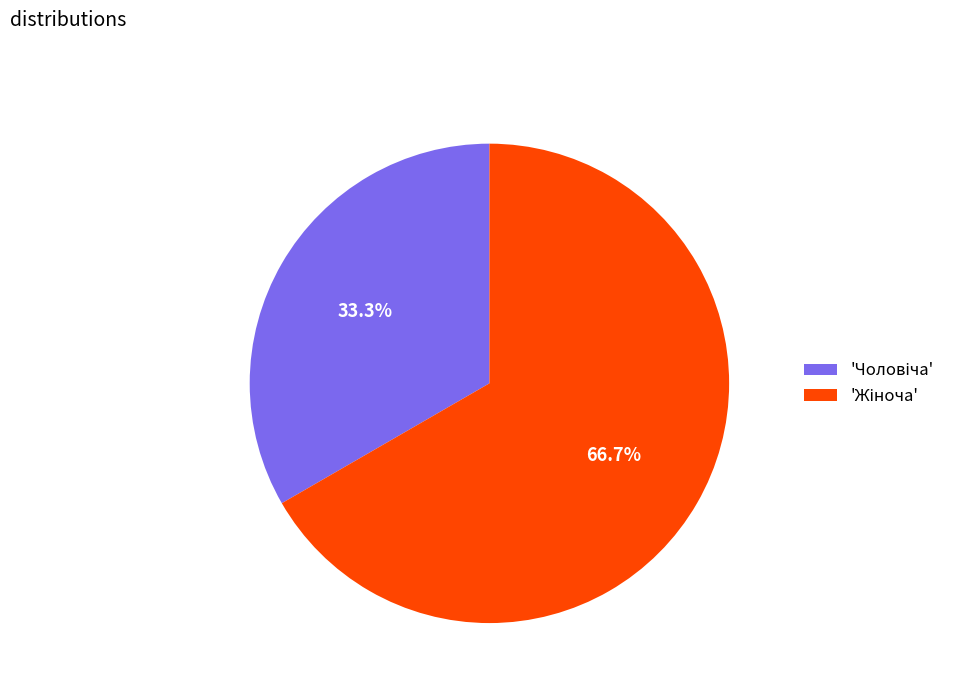

Is there a majority slice in this chart?

Yes